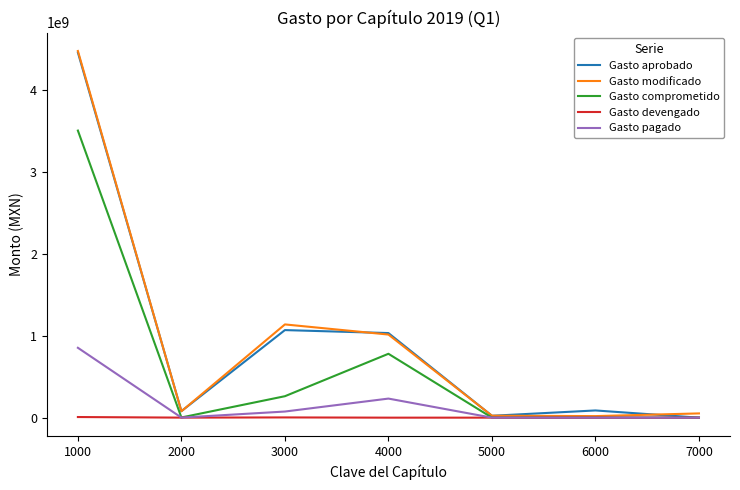

Is this an area chart (filled region under the line)?

No